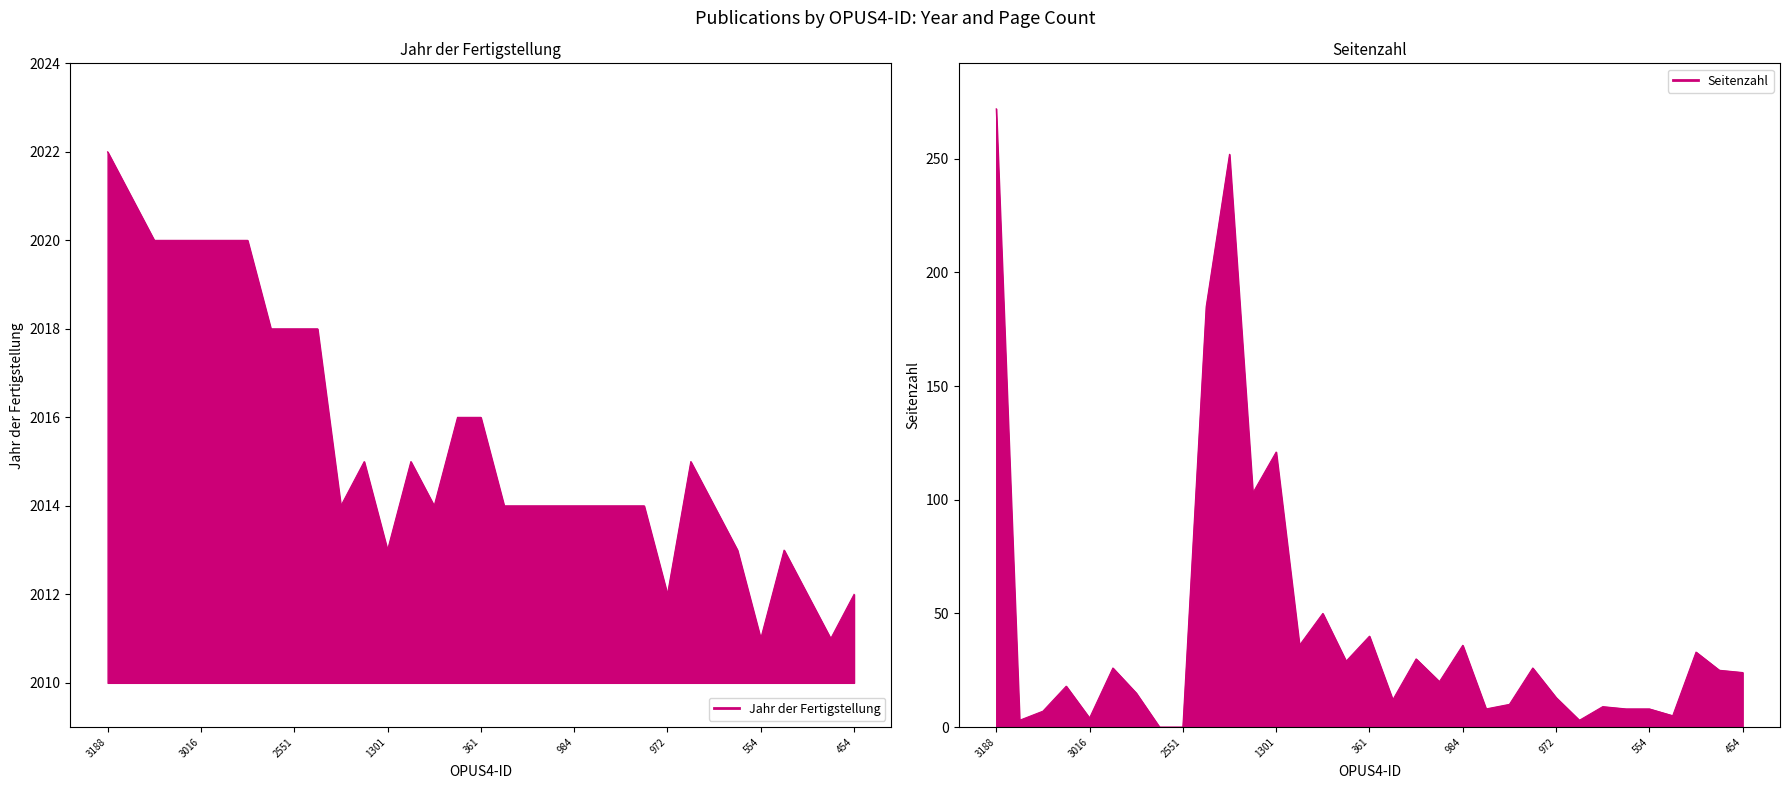

How many data points does each series have?

33